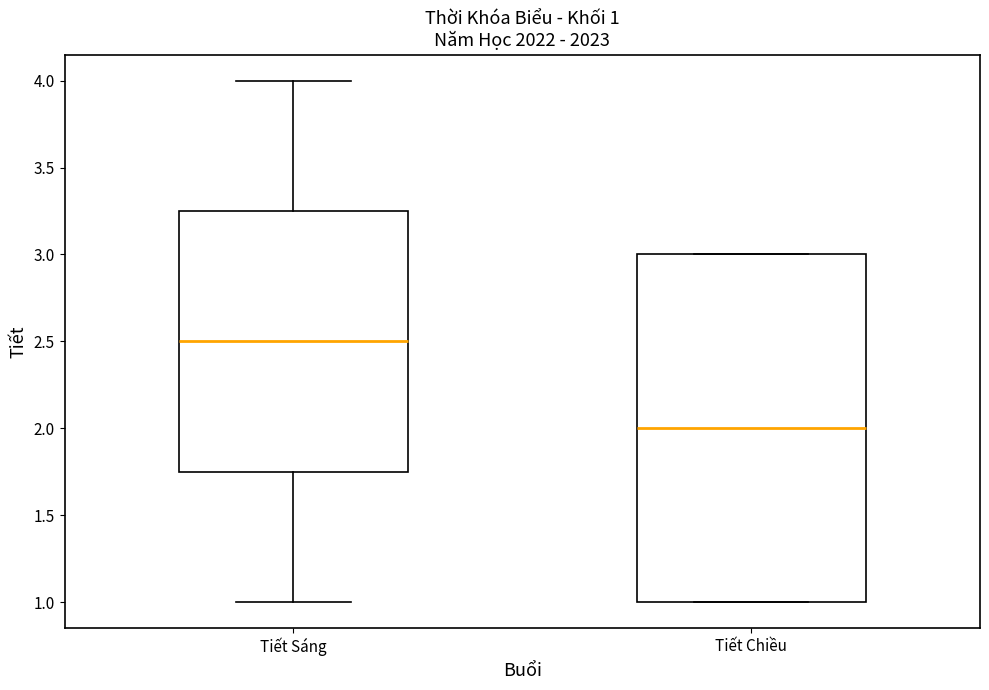

Which box is the tallest, from its lower edge to its upper edge?

Tiết Chiều